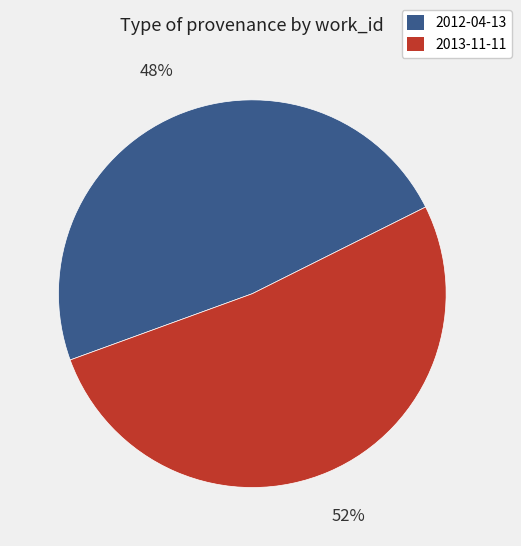

True or false: 2013-11-11 accounts for 52% of the total.

True